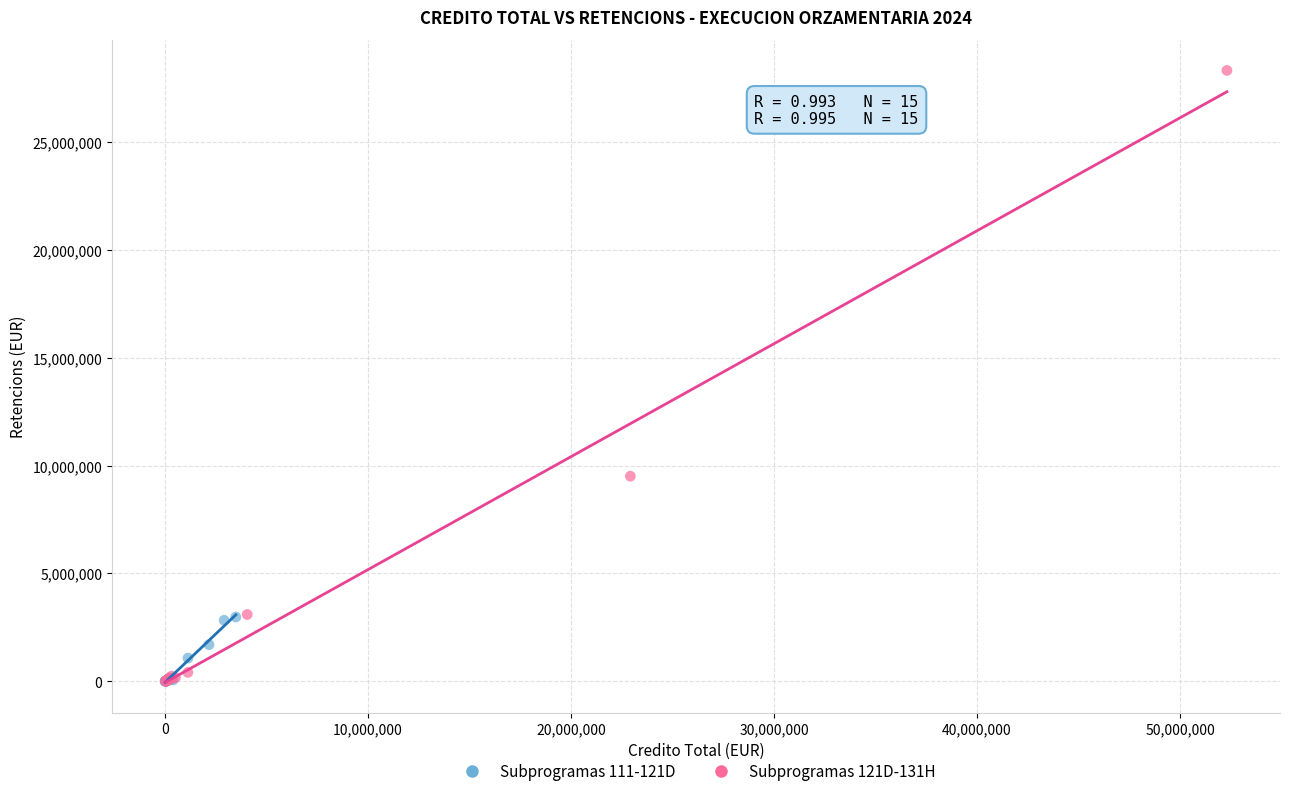

Which series reaches the maximum Y coordinate?

Subprogramas 121D-131H